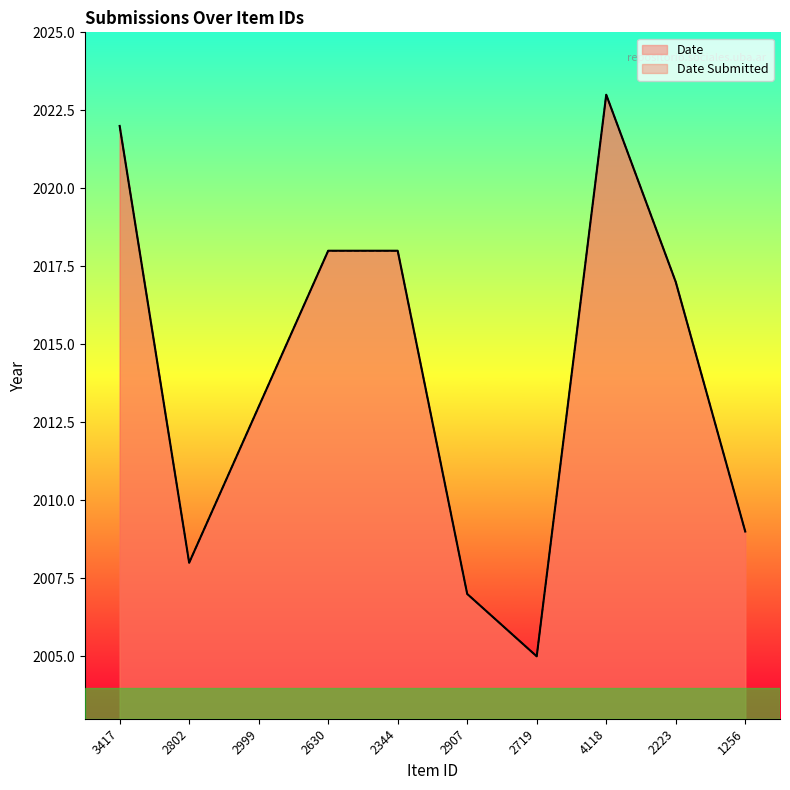

Is it true that Date Submitted equals 524 at 2630?

False